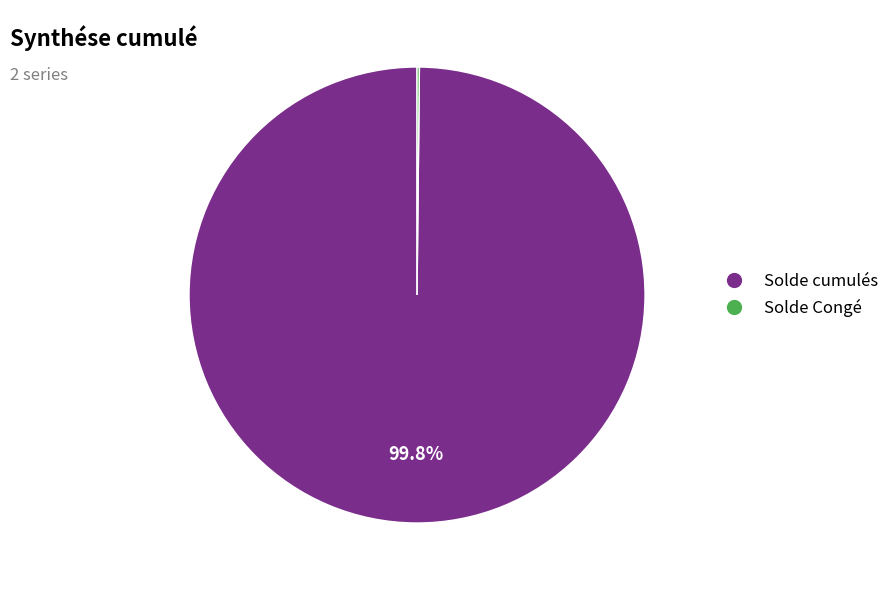

What is the largest slice in the pie chart?

Solde cumulés